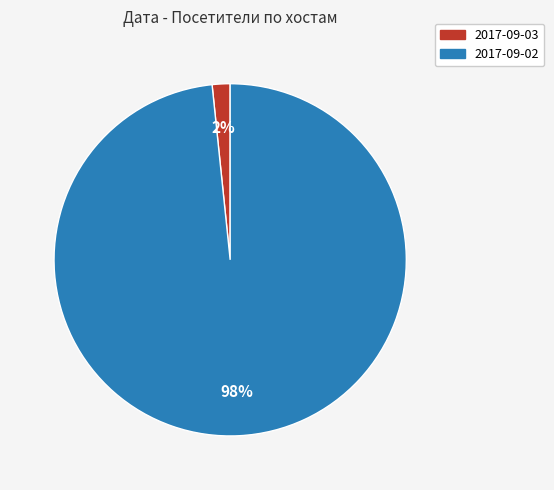

Rank the categories by value from lowest to highest.

2017-09-03, 2017-09-02